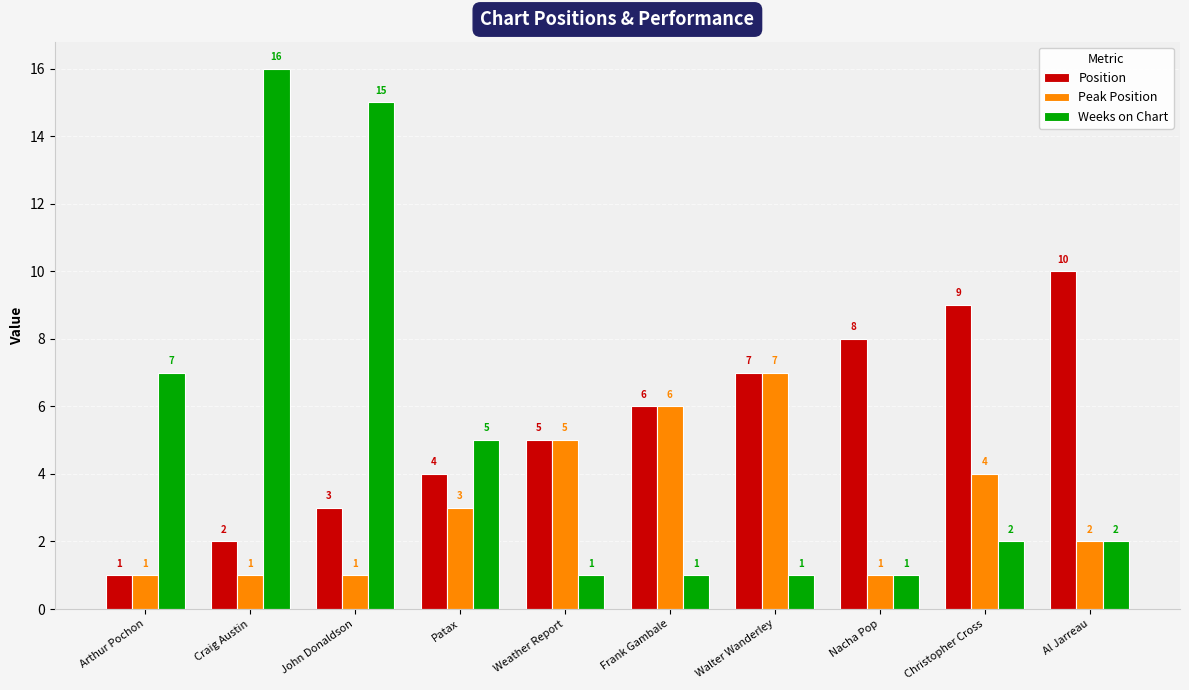

What is the approximate value of Position at Walter Wanderley?

7